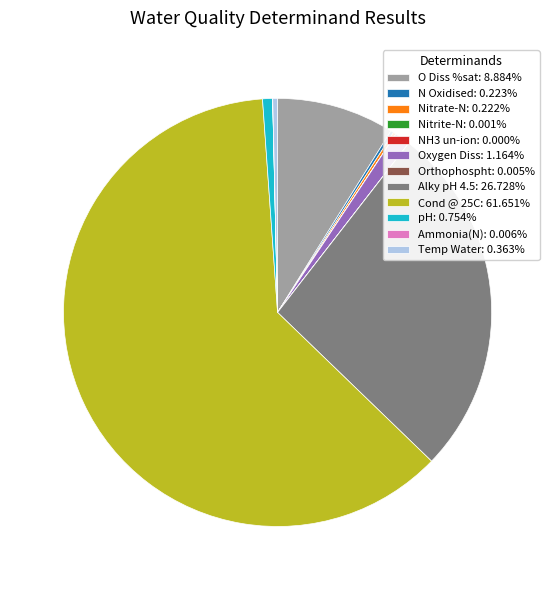

Which slice represents more than half of the pie?

Cond @ 25C